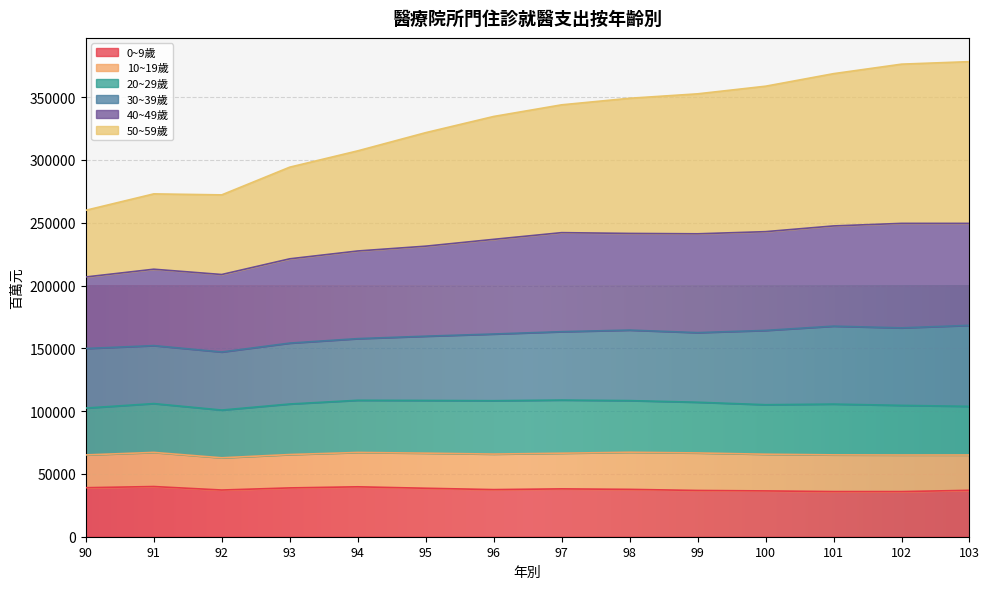

Between 90 and 96, which is larger?

90